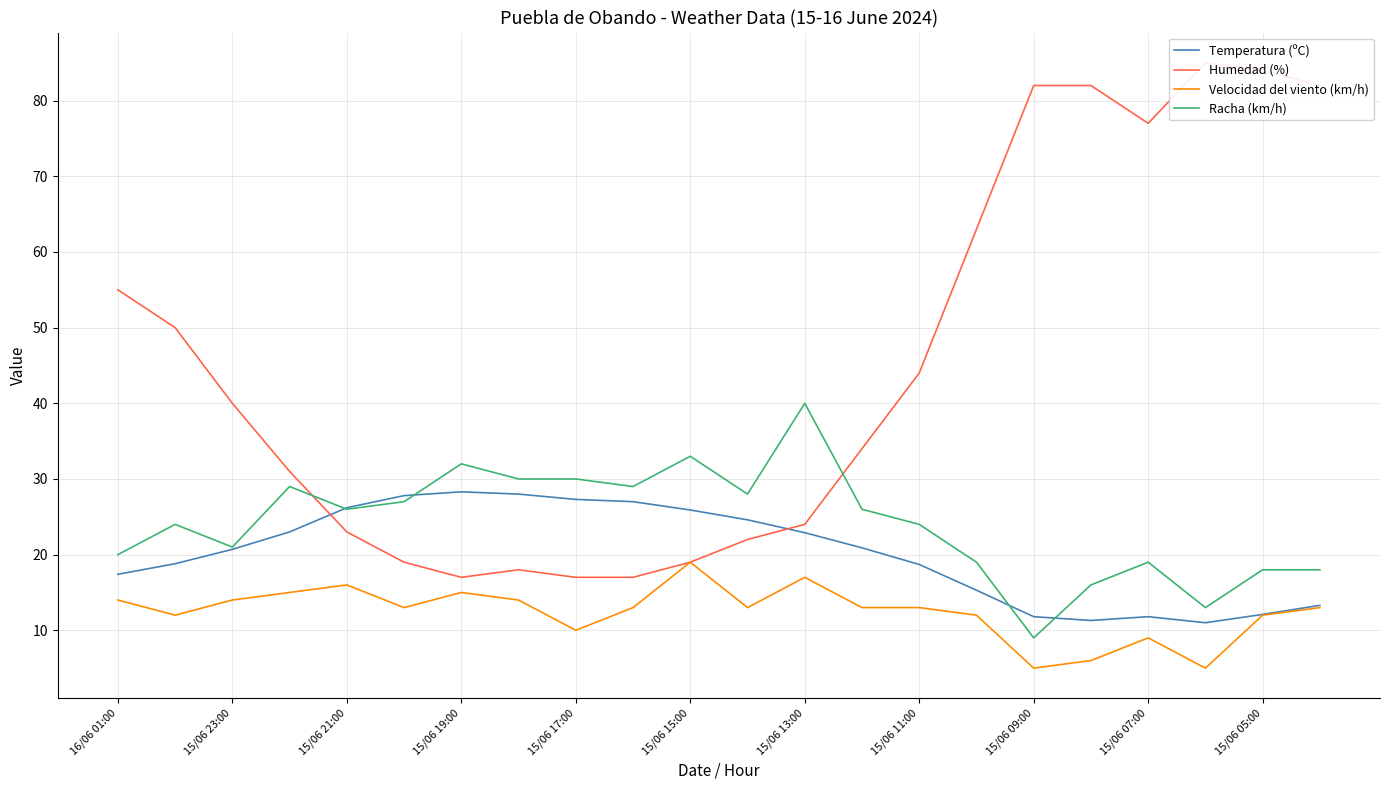

True or false: Humedad (%) has a value of 25.4 at 21.

False